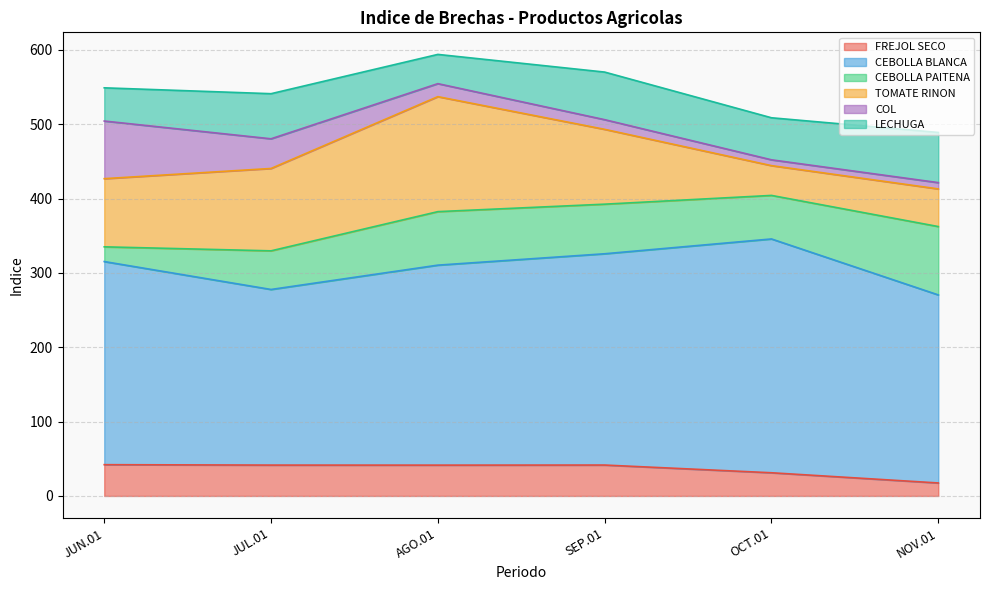

How many series are shown in this chart?

6